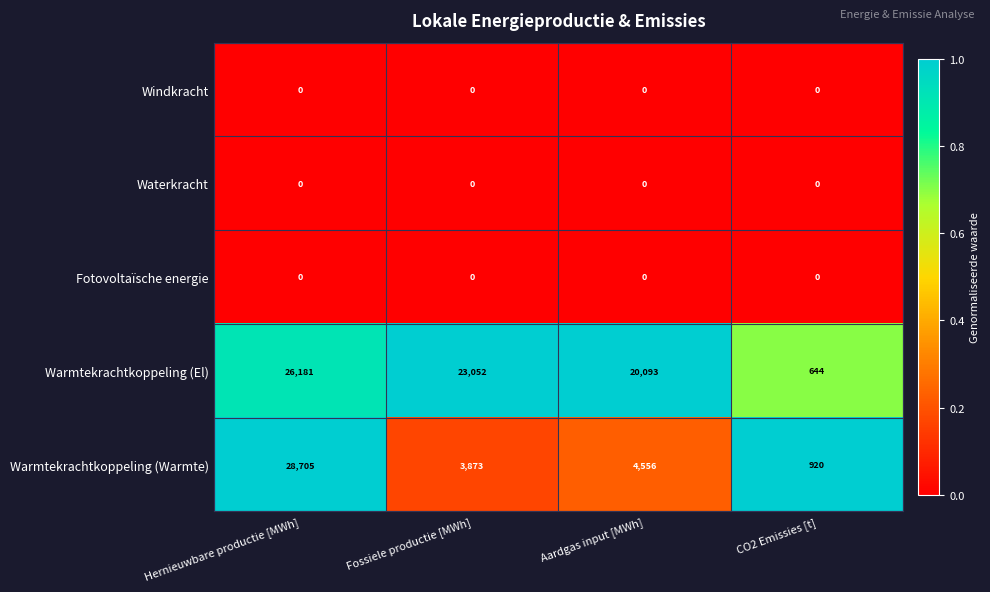

The Waterkracht series shows 0 at CO2 Emissies [t]. True or false?

True